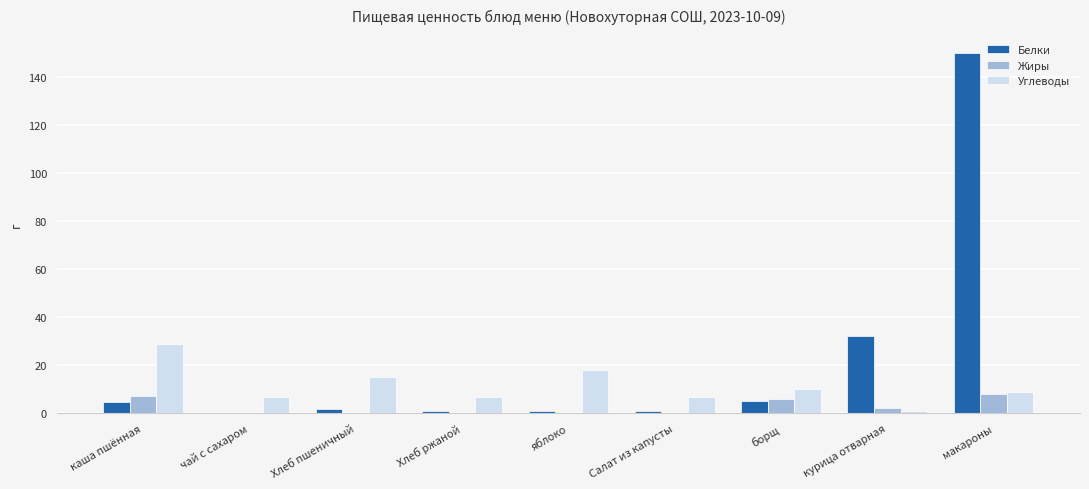

How many distinct data groups are displayed?

3